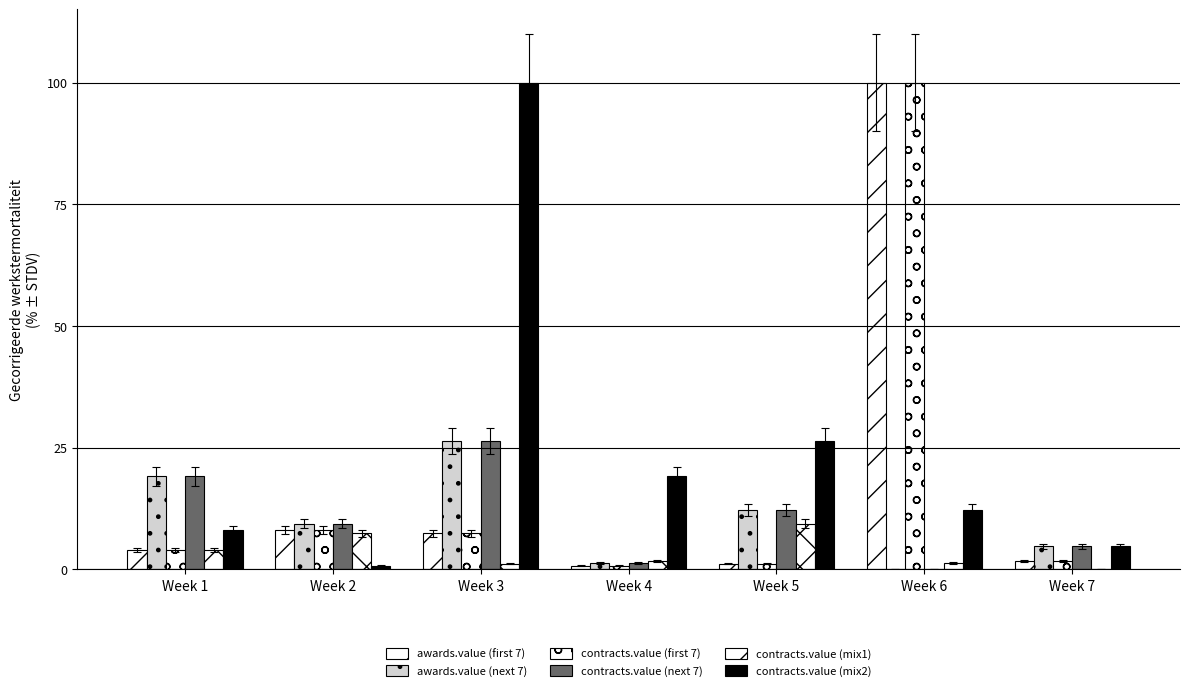

Is the value of contracts.value (mix1) at Week 1 greater than the value of contracts.value (mix2) at Week 3?

No